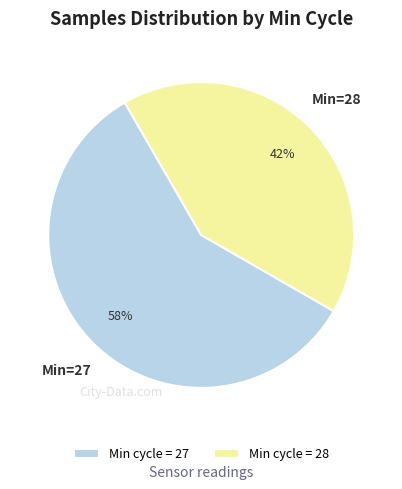

How many segments does this pie chart have?

2